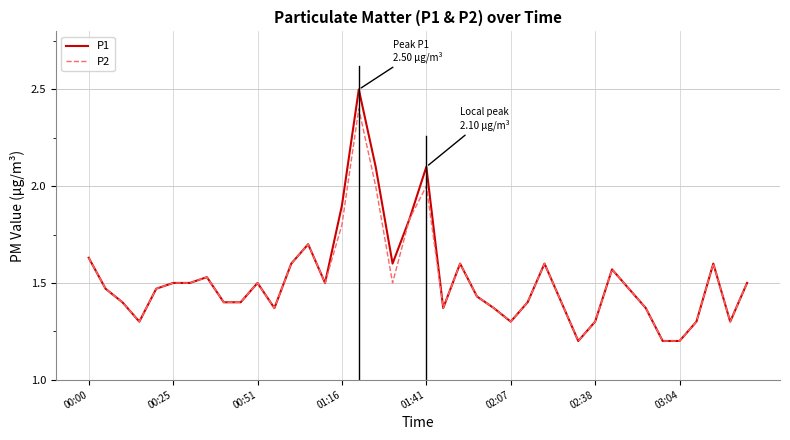

List the series in order of their peak value, highest first.

P1, P2